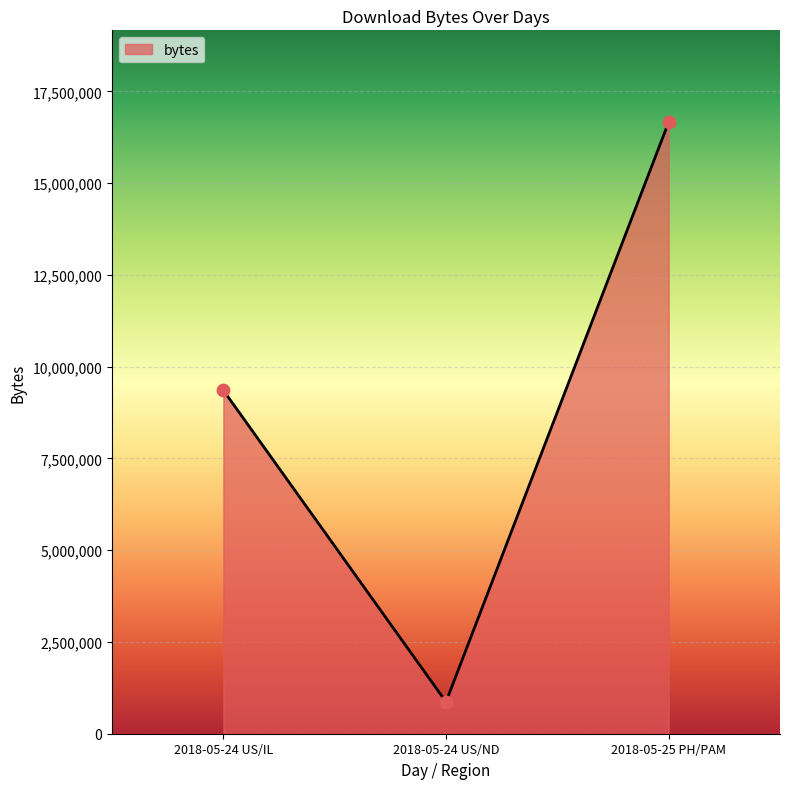

Between 2018-05-25 PH/PAM and 2018-05-24 US/ND, which is larger?

2018-05-25 PH/PAM